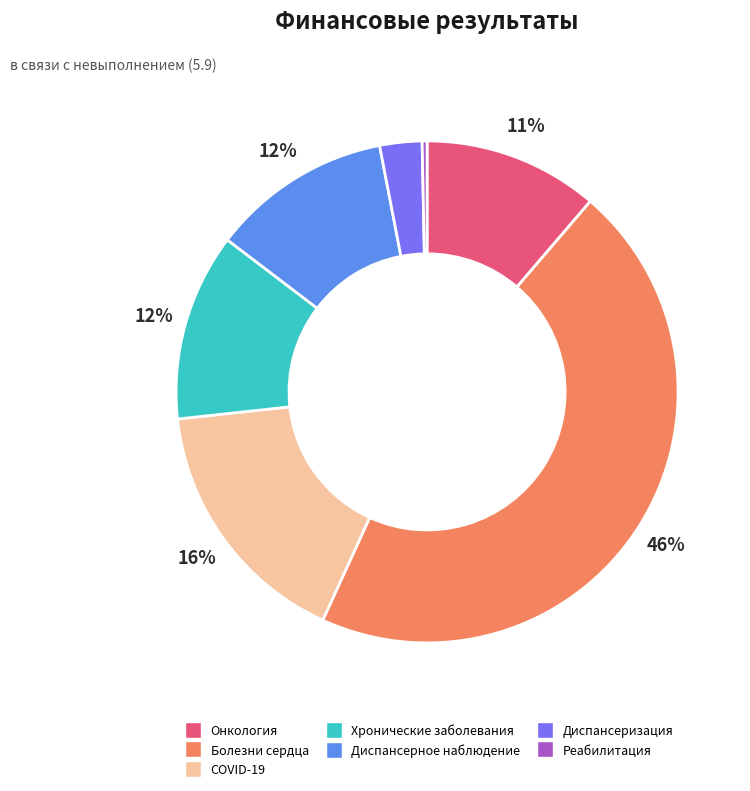

How many slices are in this pie chart?

7